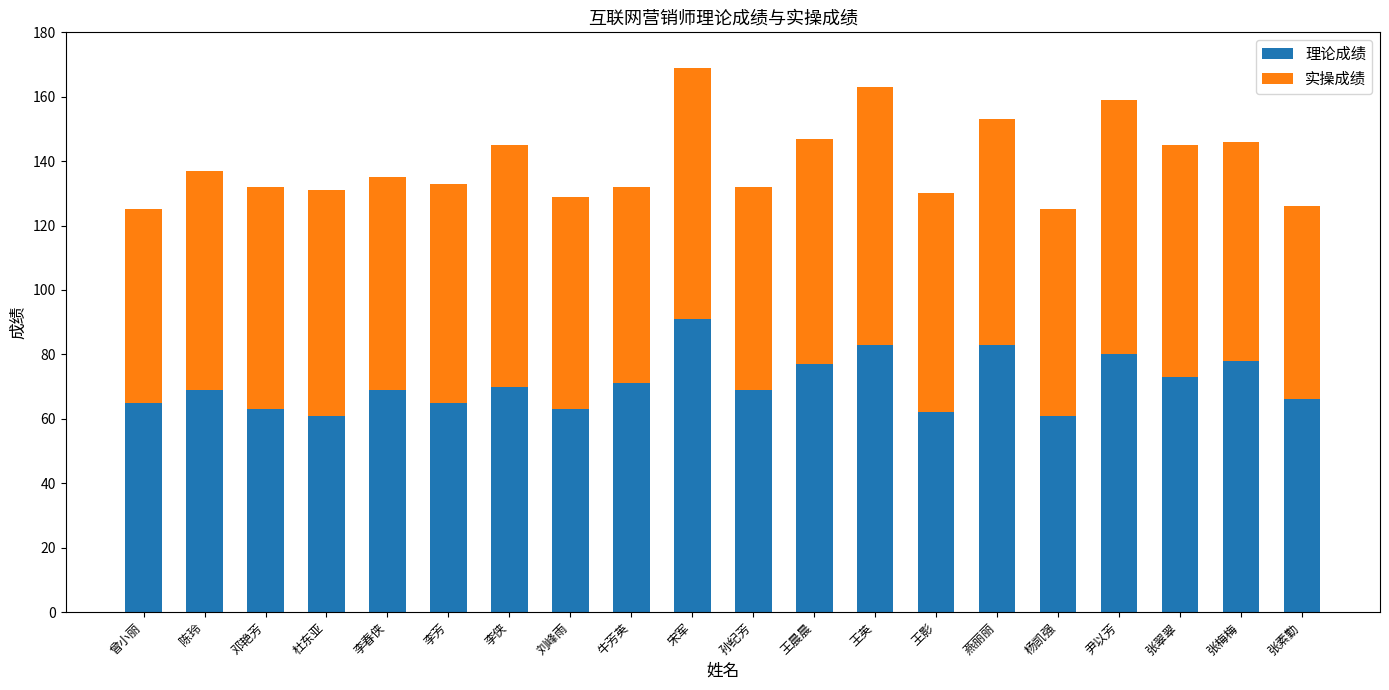

Does the chart contain any negative values?

No